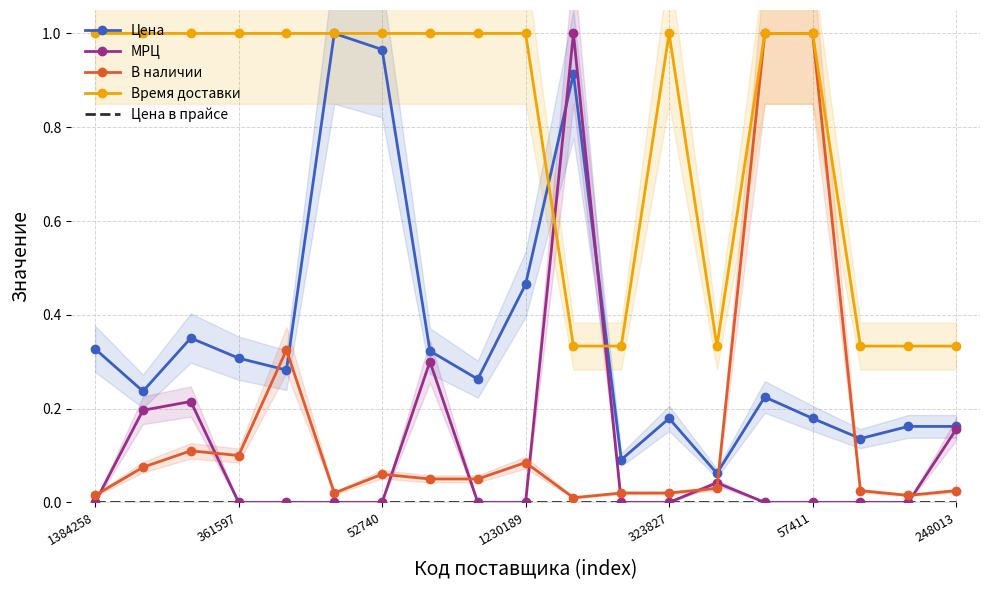

What is the label of the 15th point from the left?

14